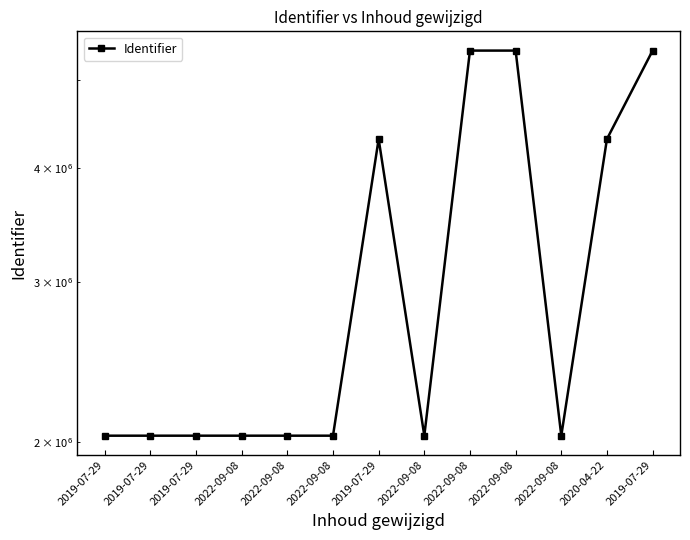

How many values are below 2032016?

6